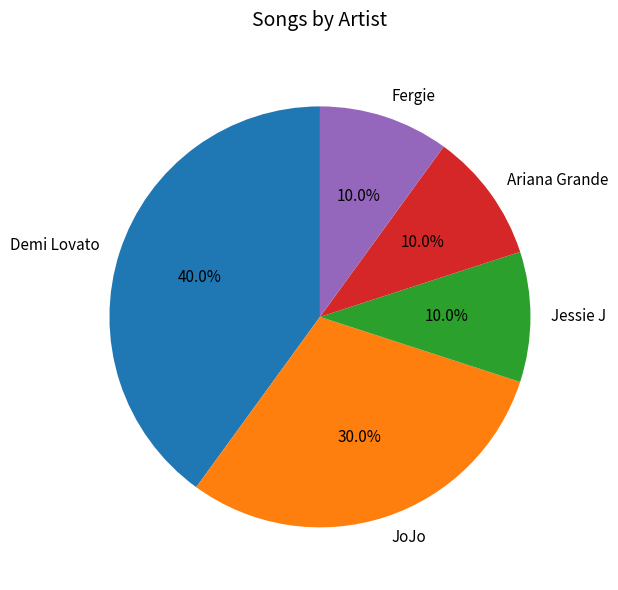

To the nearest percent, what is the combined percentage of JoJo and Jessie J?

40%